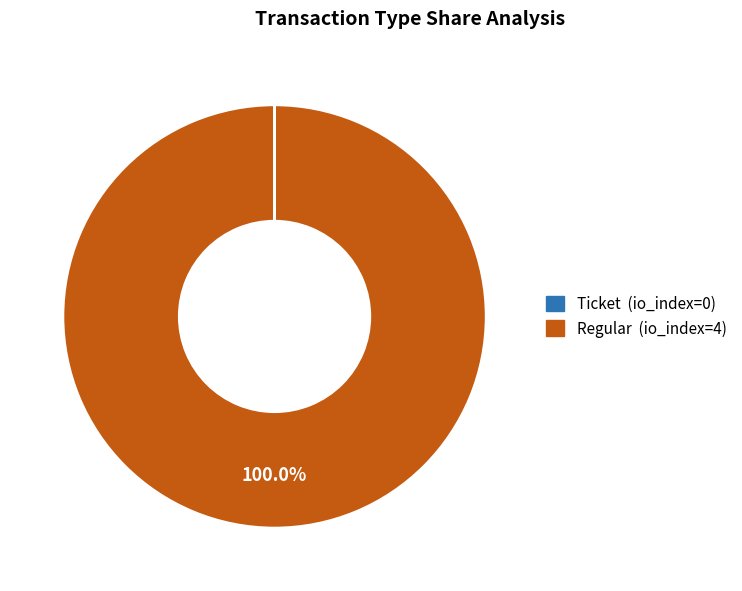

Is it true that Regular is 86% of the pie?

False